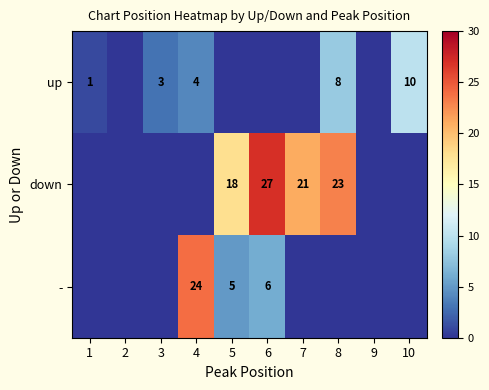

The value of up at 4 is 4. True or false?

True